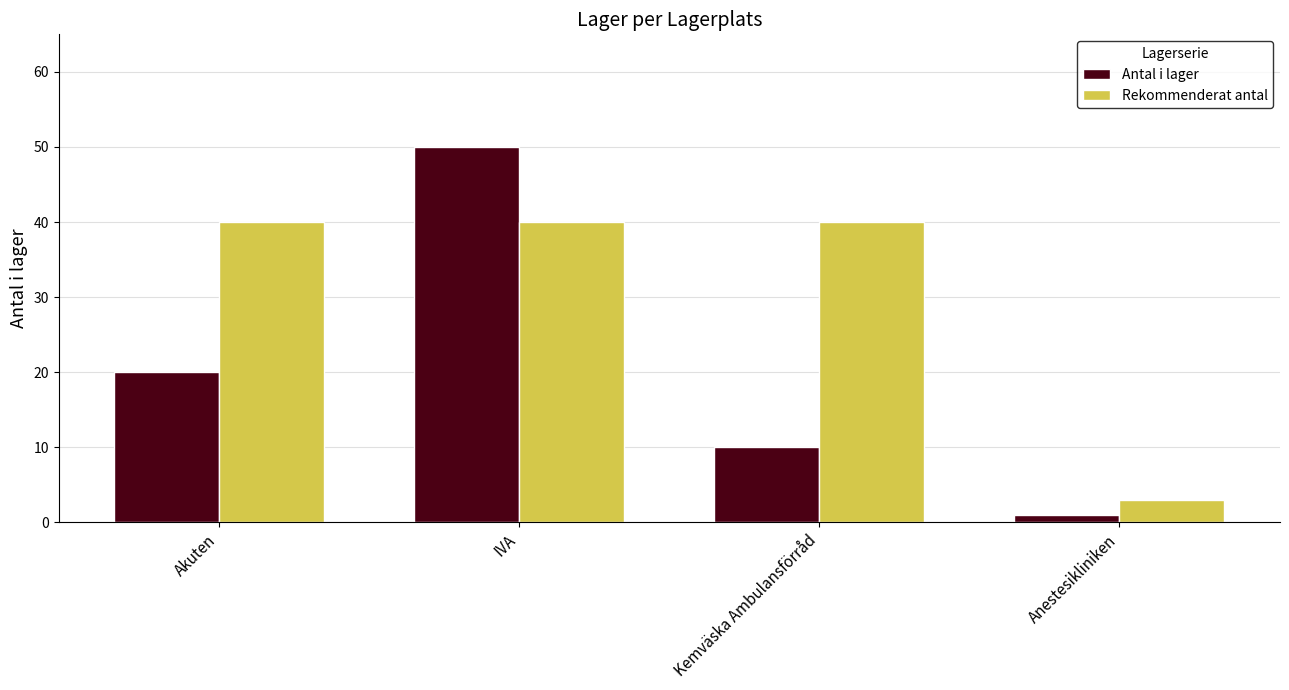

What is the spread (max minus min) of values at IVA?

10